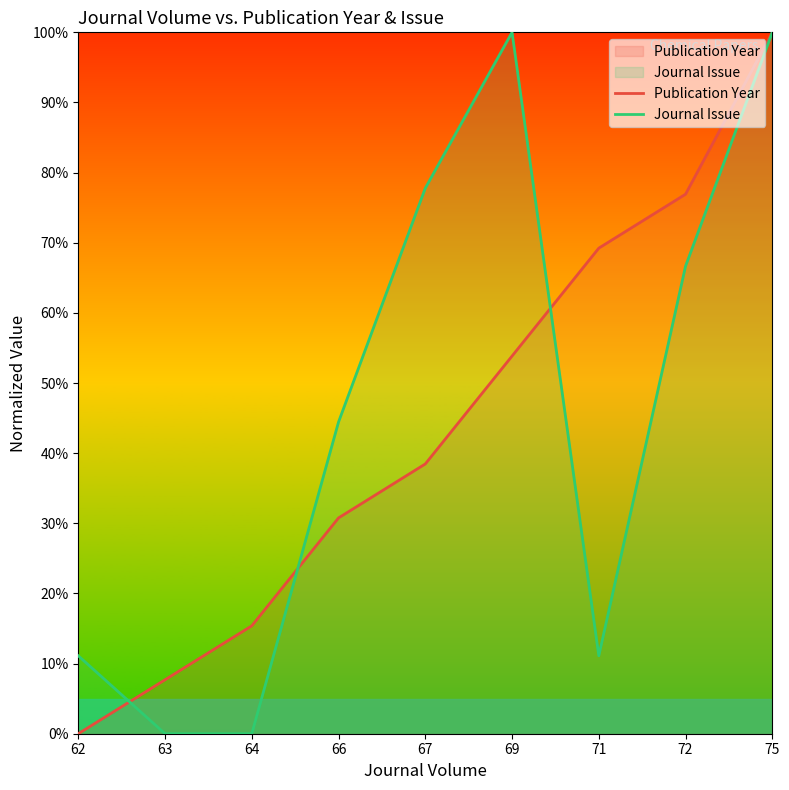

What is the spread (max minus min) of values at 64?

15.4